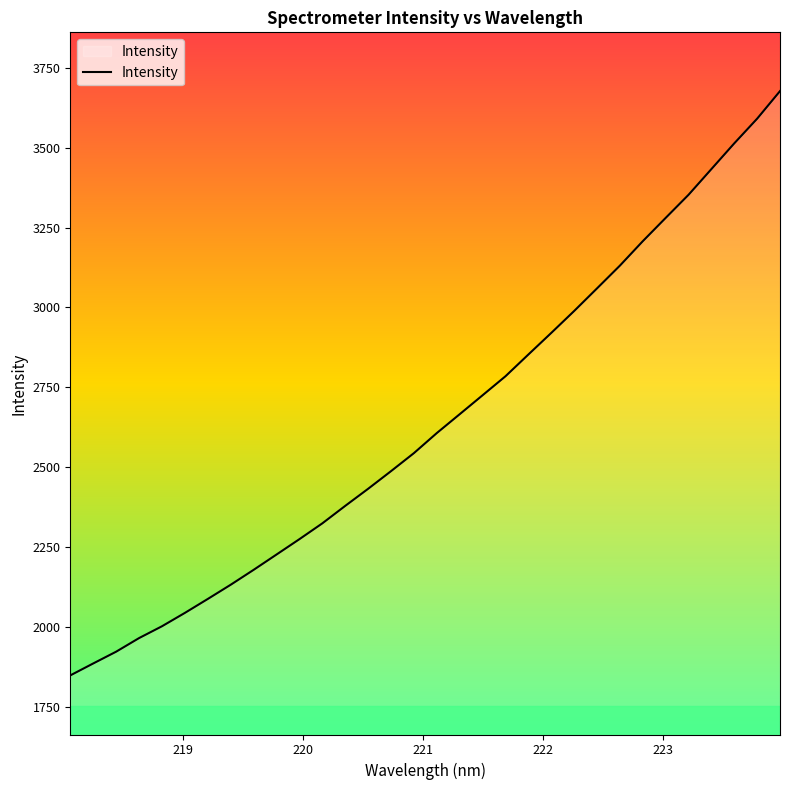

What is the difference between the maximum and minimum values?

1828.1